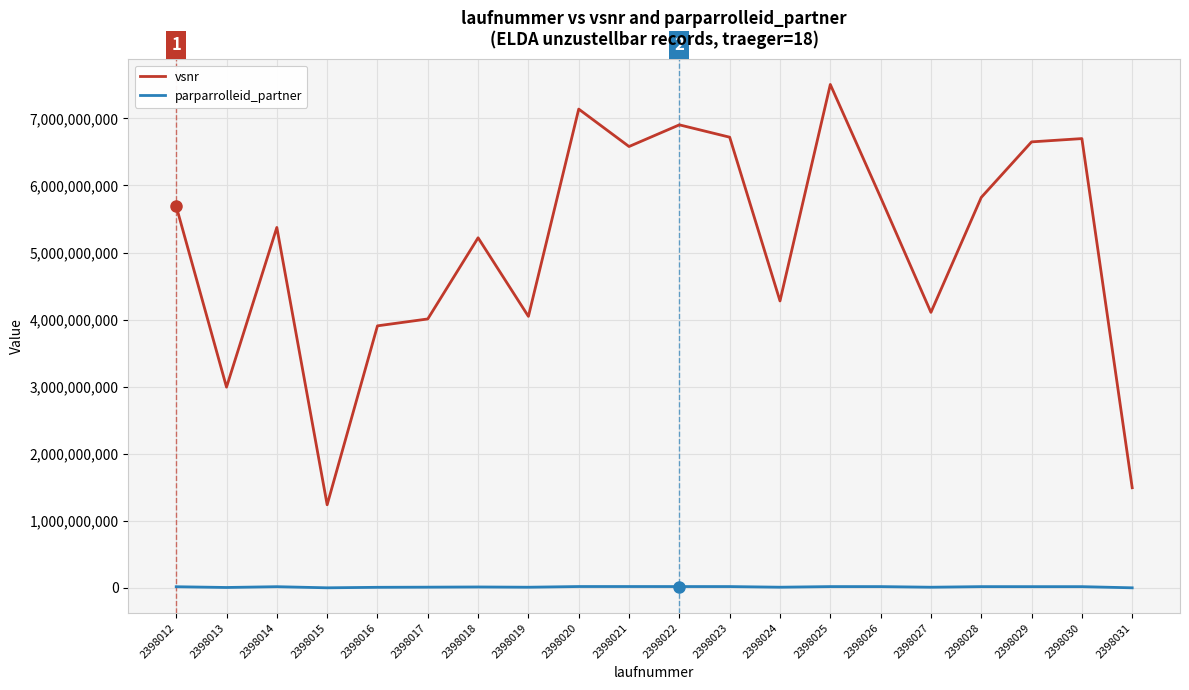

Does the chart have visible grid lines?

Yes